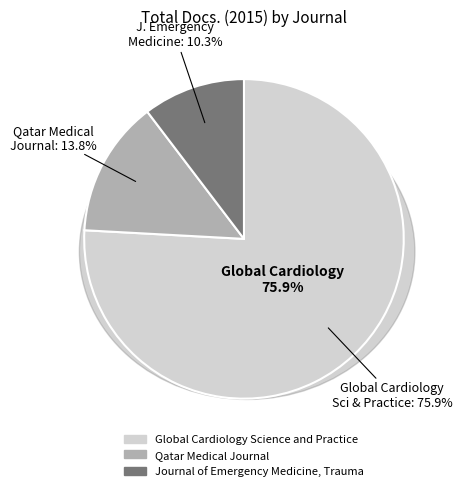

Rank the categories by value from lowest to highest.

Journal of Emergency Medicine, Trauma, Qatar Medical Journal, Global Cardiology Science and Practice